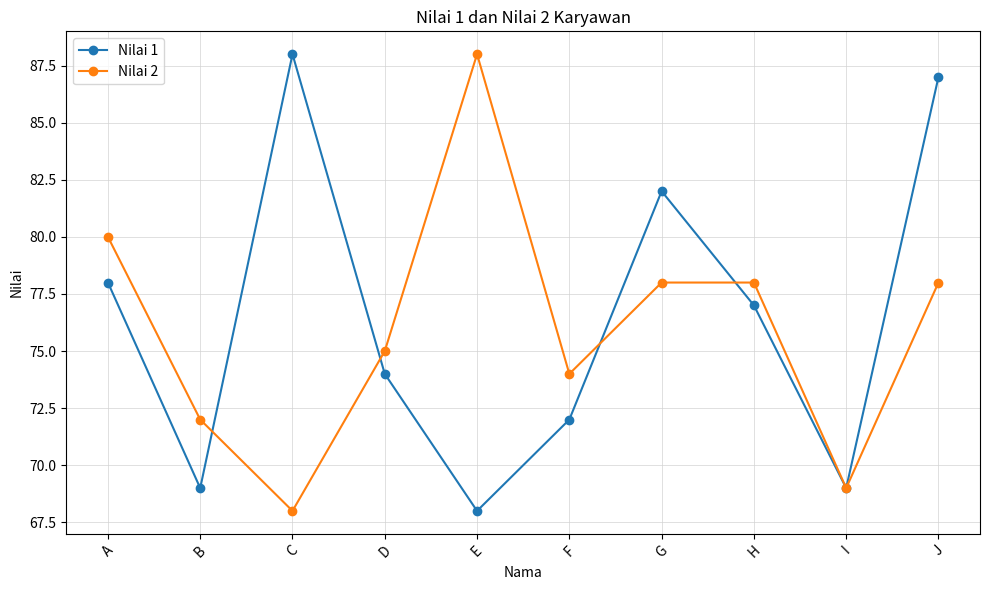

What is the spread (max minus min) of values at A?

2